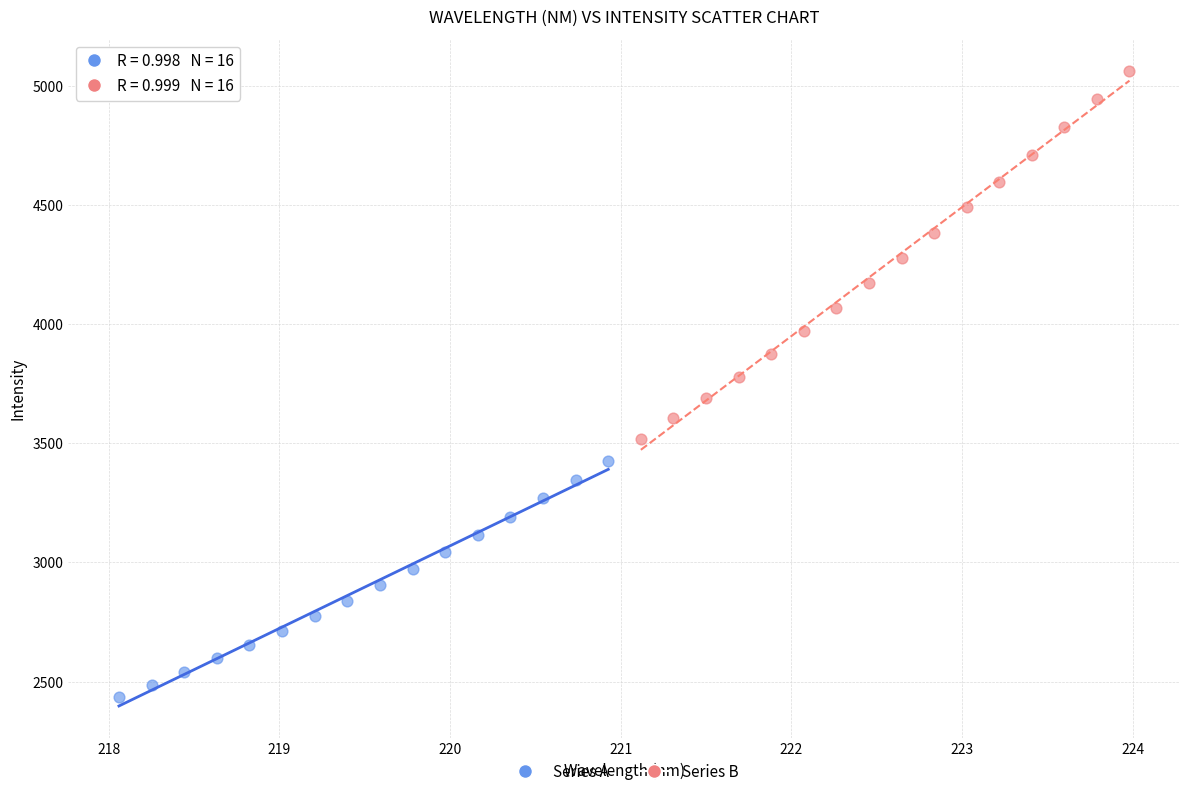

What are all the series names shown in the legend?

Series A, Series B